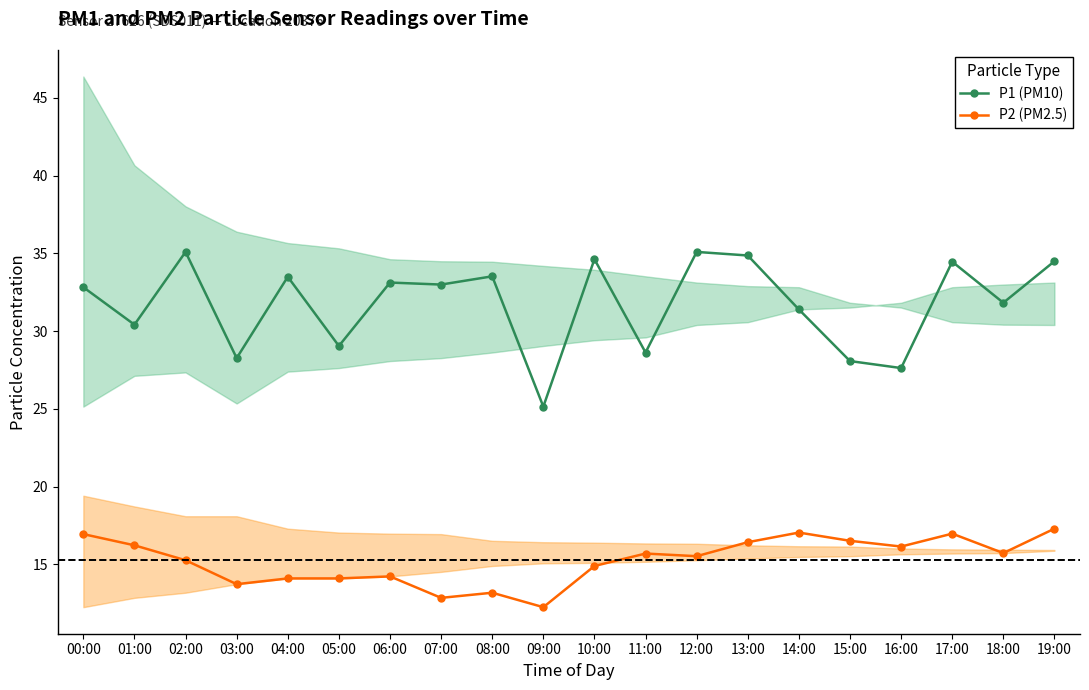

List the labels in order of P2 (PM2.5) value, largest first.

19:00, 14:00, 17:00, 00:00, 15:00, 13:00, 01:00, 16:00, 18:00, 11:00, 12:00, 02:00, 10:00, 06:00, 04:00, 05:00, 03:00, 08:00, 07:00, 09:00